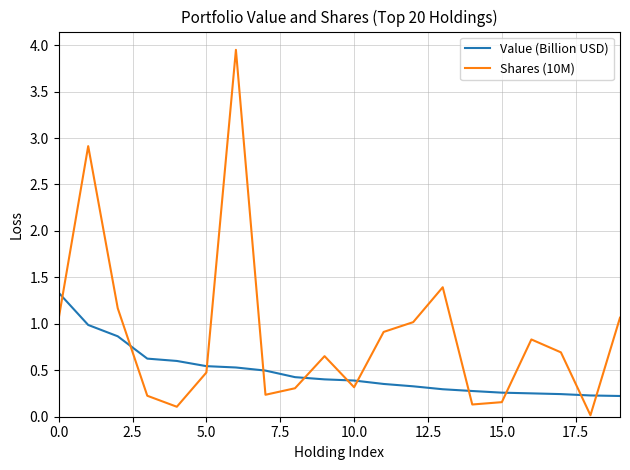

List the series in order of their peak value, highest first.

Shares (10M), Value (Billion USD)